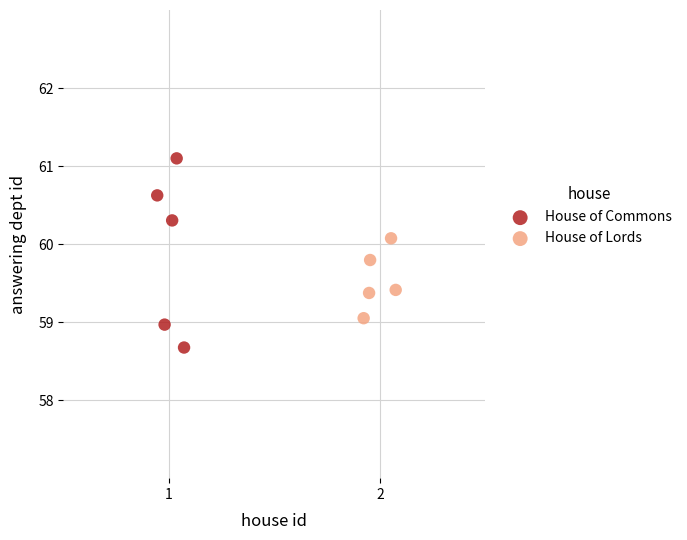

Which series has the widest spread of Y values?

House of Commons